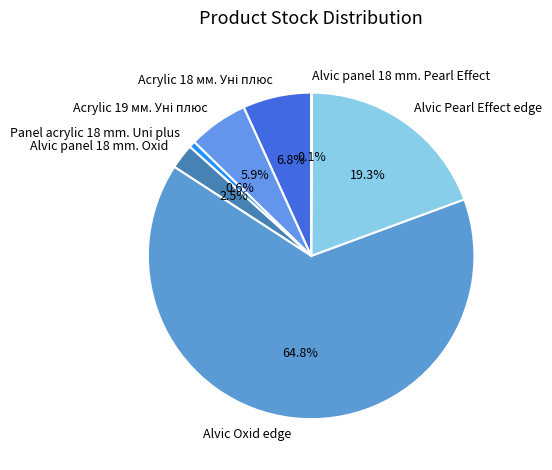

What percentage is the Panel acrylic 18 mm. Uni plus slice, to the nearest percent?

1%